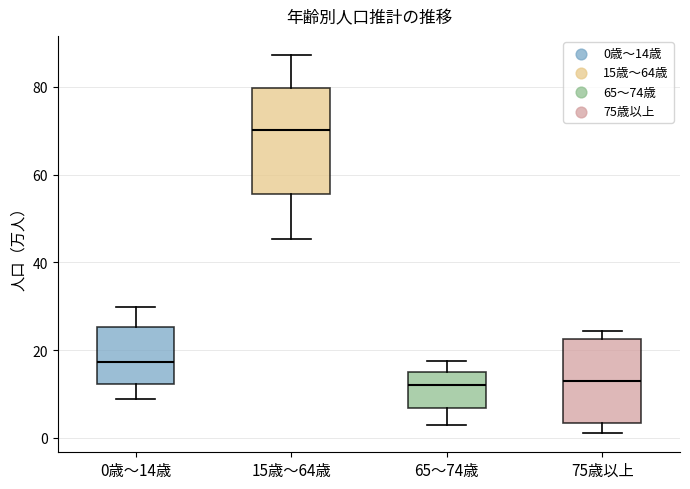

Reading left to right, read every box against the y-axis: the position of its median line, the range the box covers, and the ends of its whiskers. The values are not printed on the chart, so give them approximately, as read against the axis.

0歳～14歳: median 18, box 12 to 26, whiskers 8 to 30
15歳～64歳: median 70, box 56 to 80, whiskers 46 to 88
65～74歳: median 12, box 6 to 16, whiskers 4 to 18
75歳以上: median 12, box 4 to 22, whiskers 2 to 24